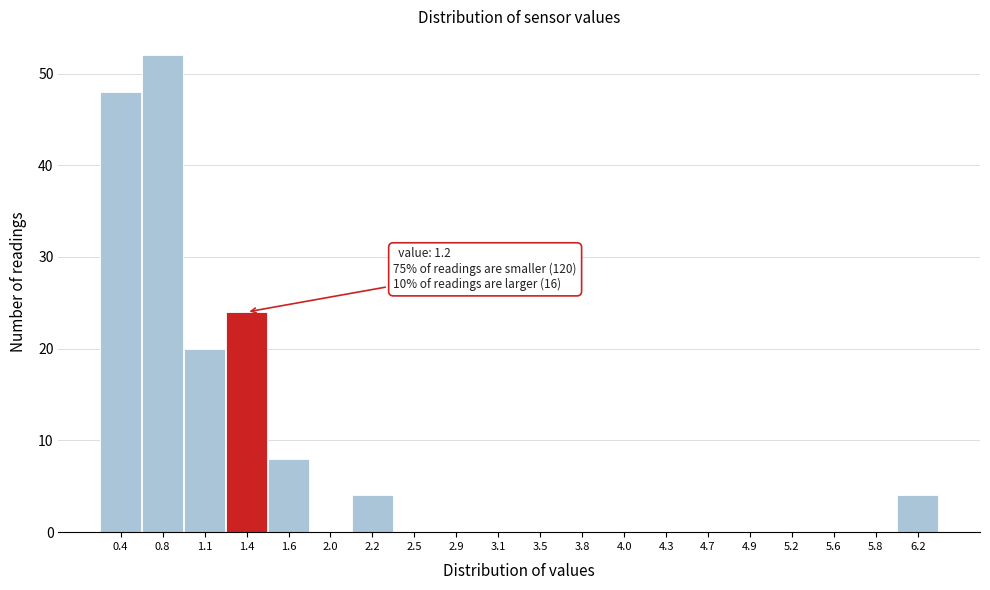

Over which range of the x-axis is the bar tallest?

0.6 to 0.9